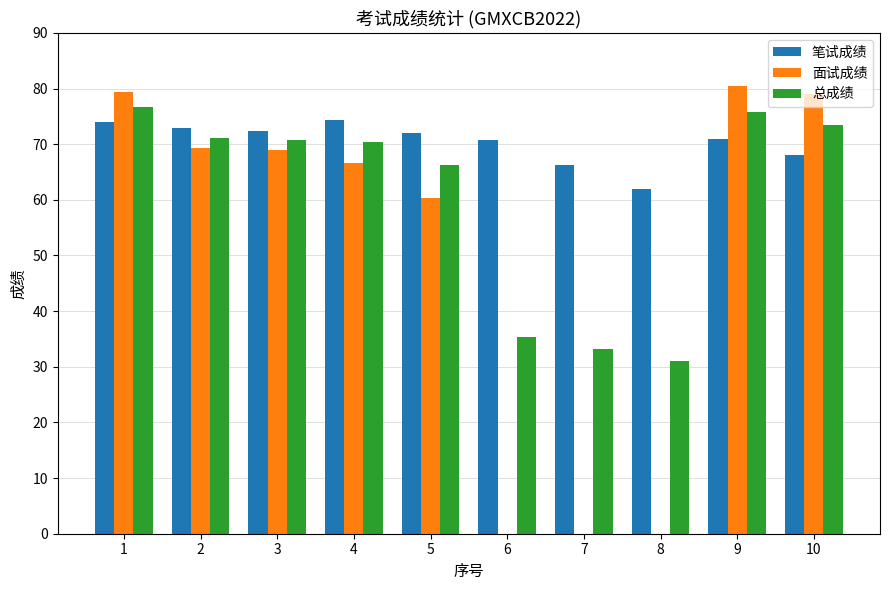

What is the greatest value displayed?

80.4